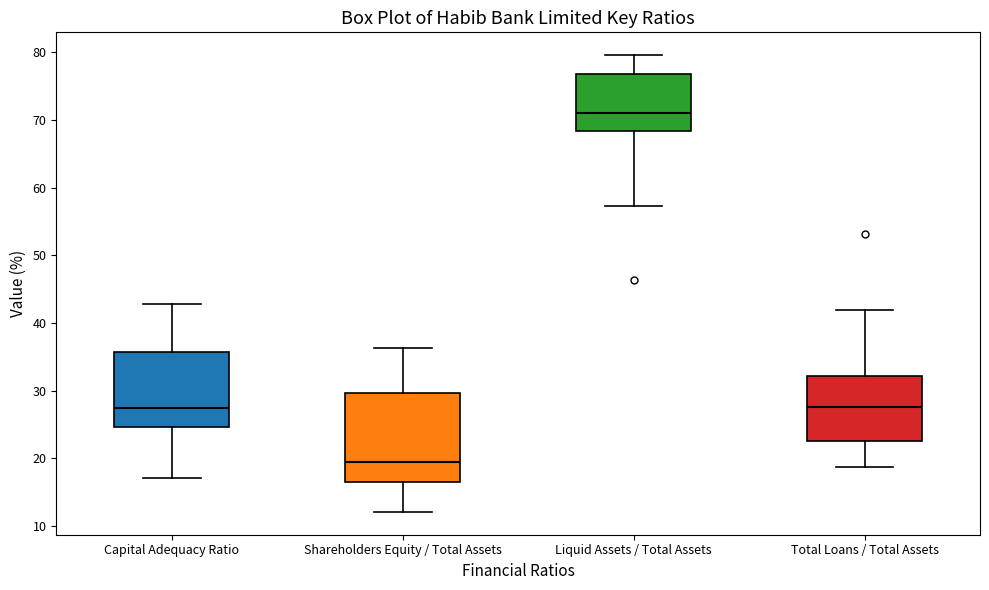

Which box has the lowest median line?

Shareholders Equity / Total Assets